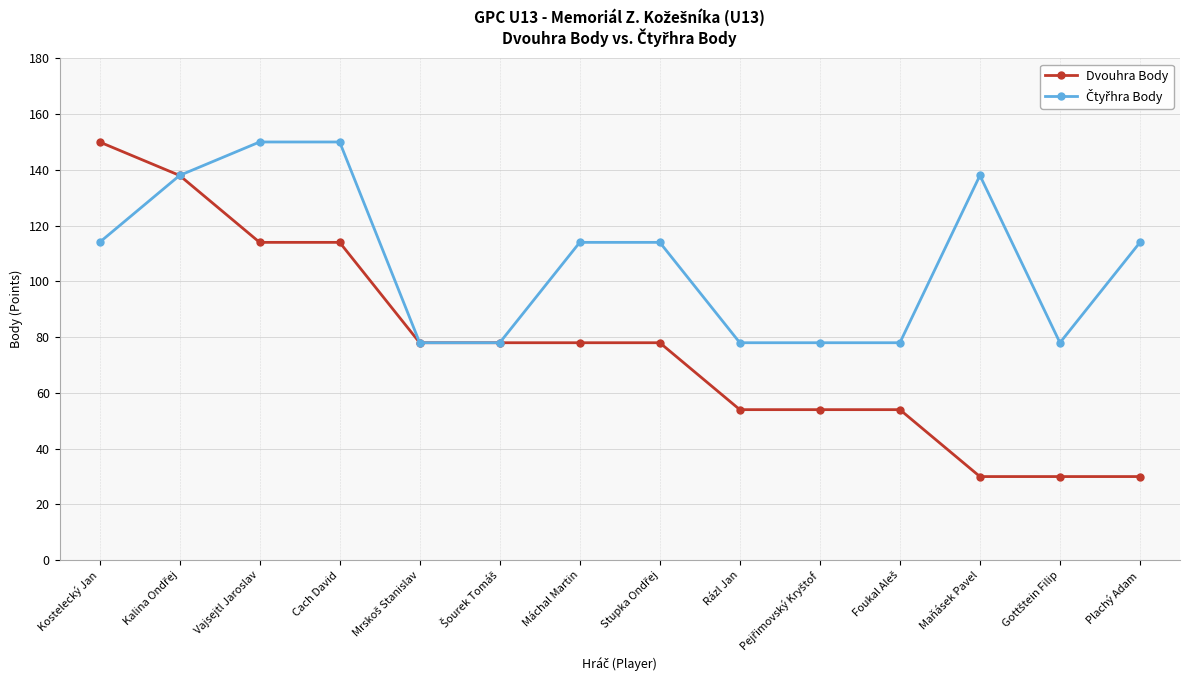

How many lines are shown in the chart?

2